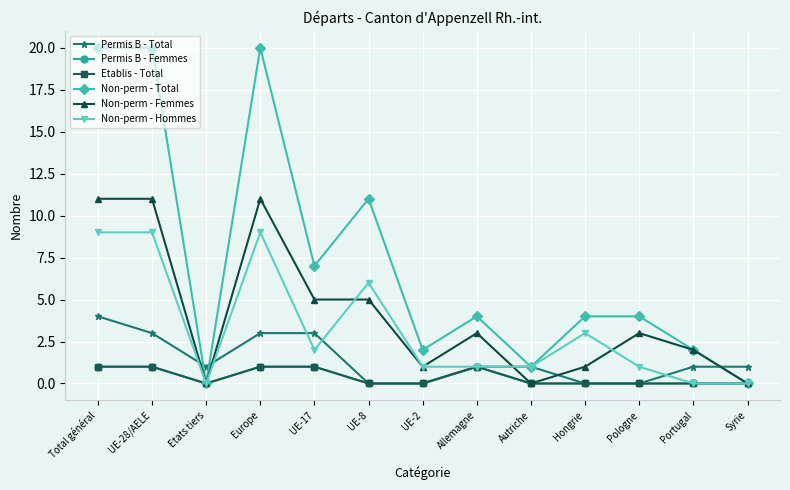

Does the chart display data point markers on the line(s)?

Yes